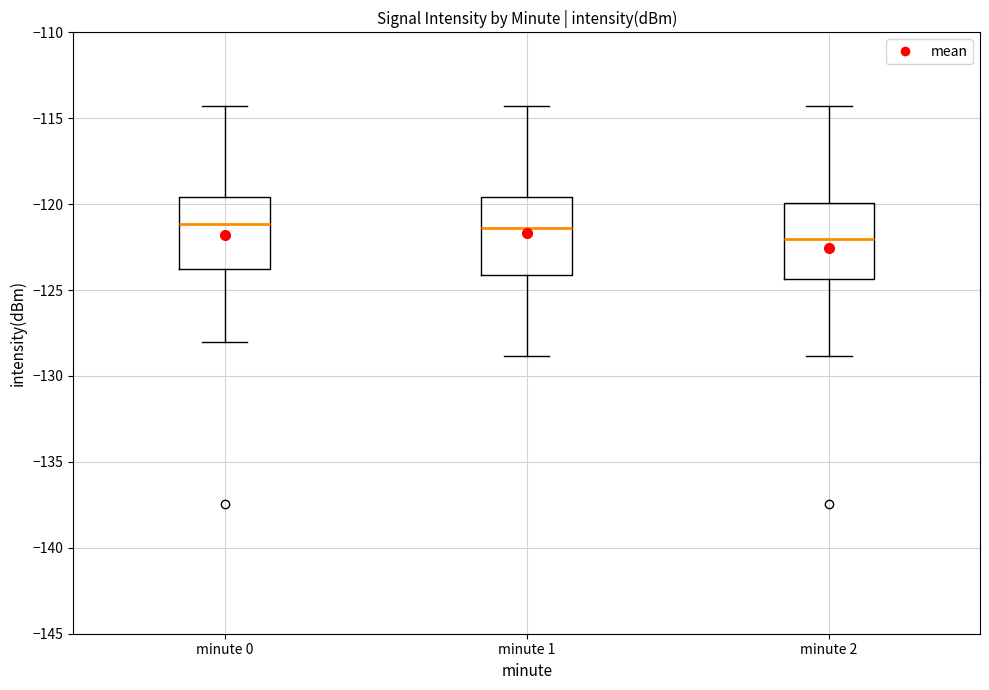

Reading left to right, transcribe this box plot: for each box, give where its median line is, the range the box spans, and where its two whiskers end, as read against the y-axis. The values are not printed on the chart, so give them approximately, as read against the axis.

minute 0: median -121.0, box -124.0 to -119.5, whiskers -128.0 to -114.5
minute 1: median -121.5, box -124.0 to -119.5, whiskers -129.0 to -114.5
minute 2: median -122.0, box -124.5 to -120.0, whiskers -129.0 to -114.5